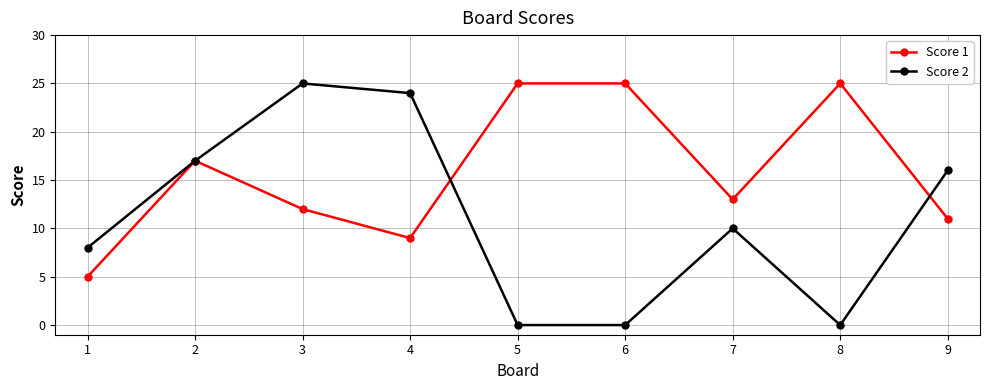

How many data points in Score 1 are less than 13?

4